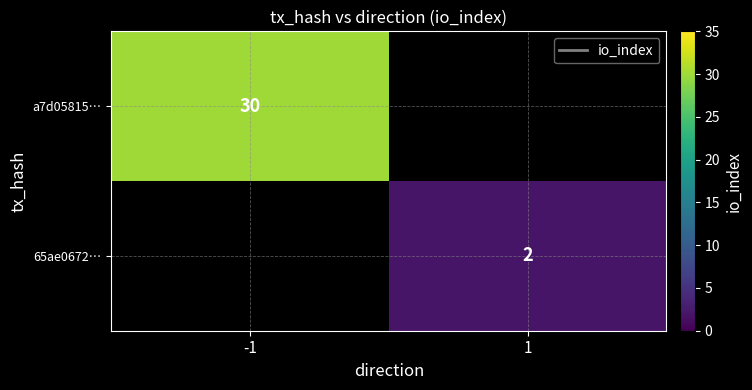

What is the smallest value displayed?

2.0